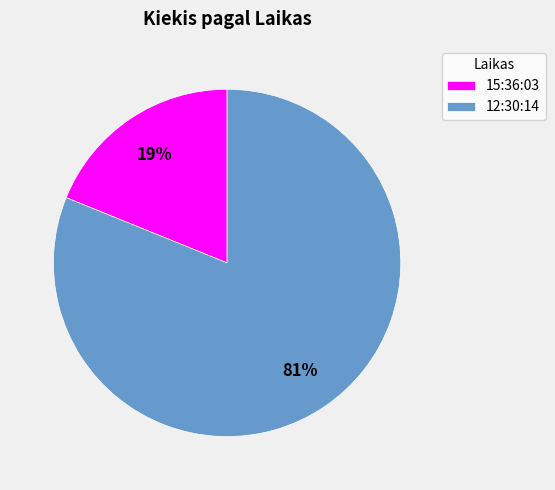

What percentage is the 12:30:14 slice, to the nearest percent?

81%